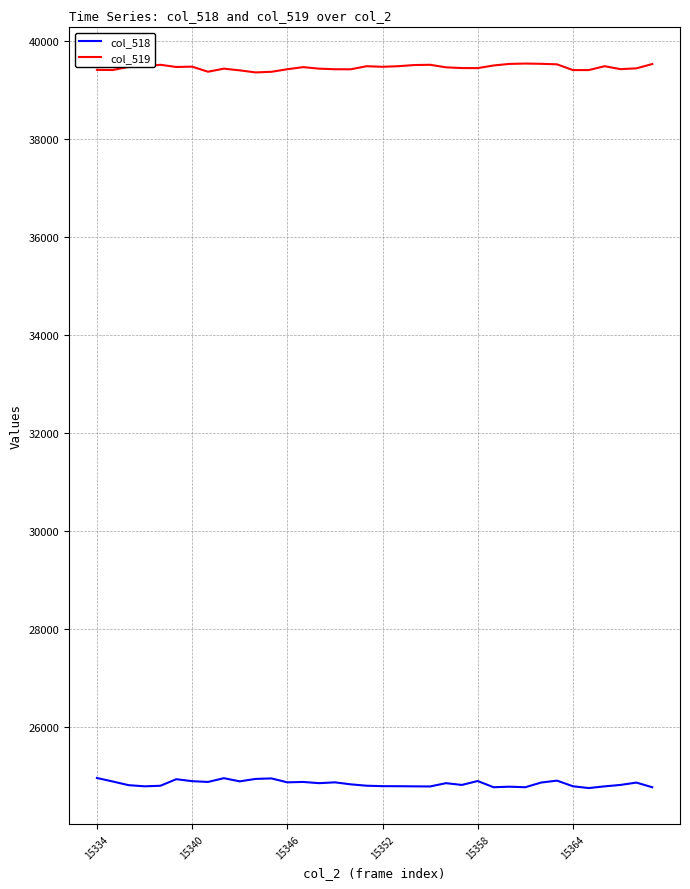

Which series has the largest total across all categories?

col_519